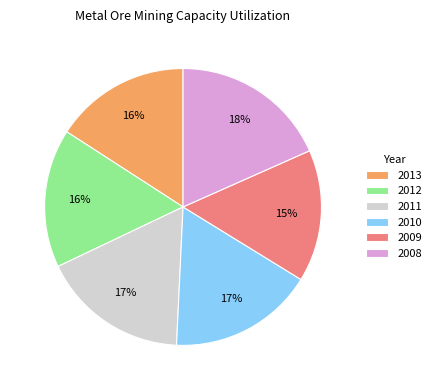

Does any single category account for the majority?

No